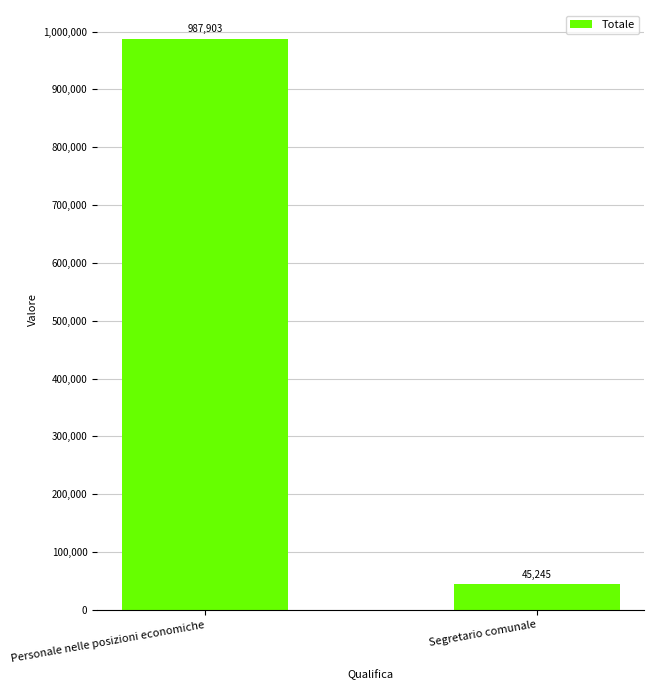

What is the difference between the maximum and minimum values?

942658